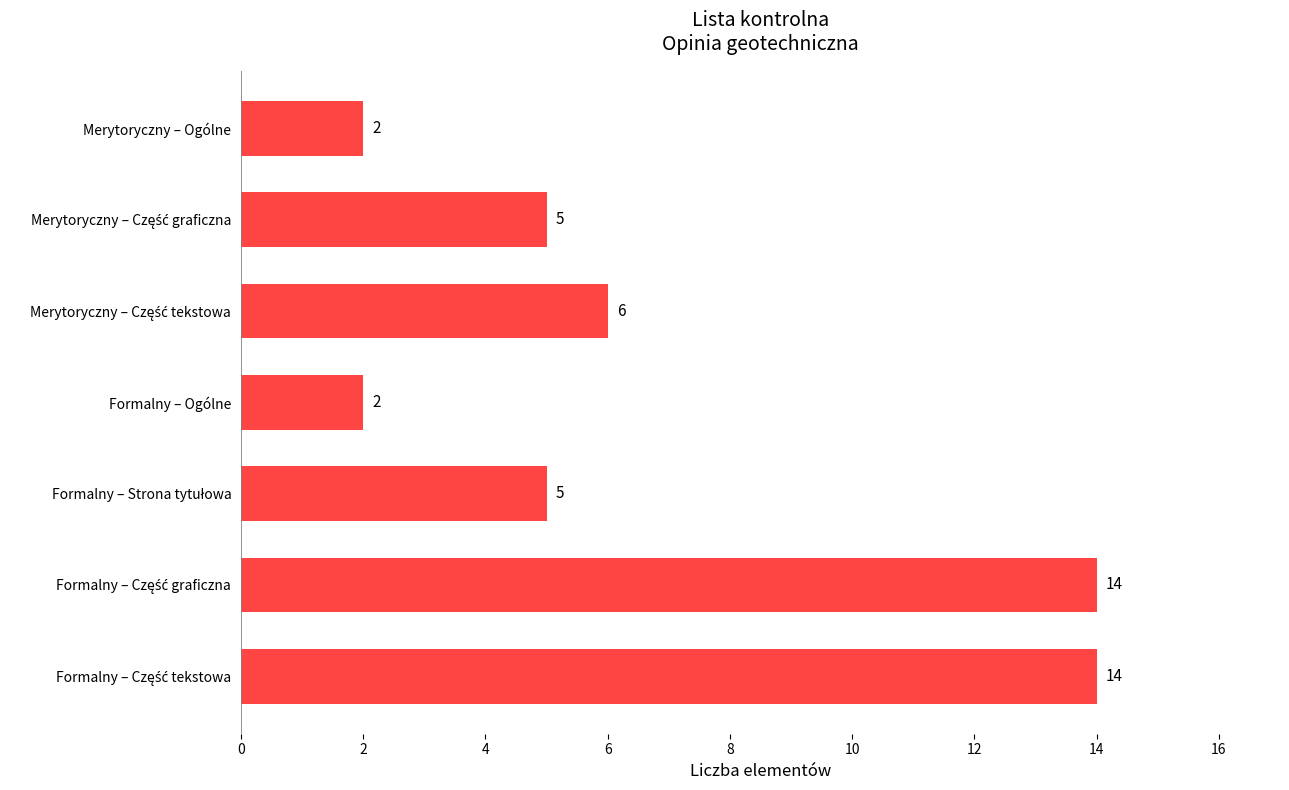

Reading bottom to top, extract all data points from this chart.

14	14	5	2	6	5	2